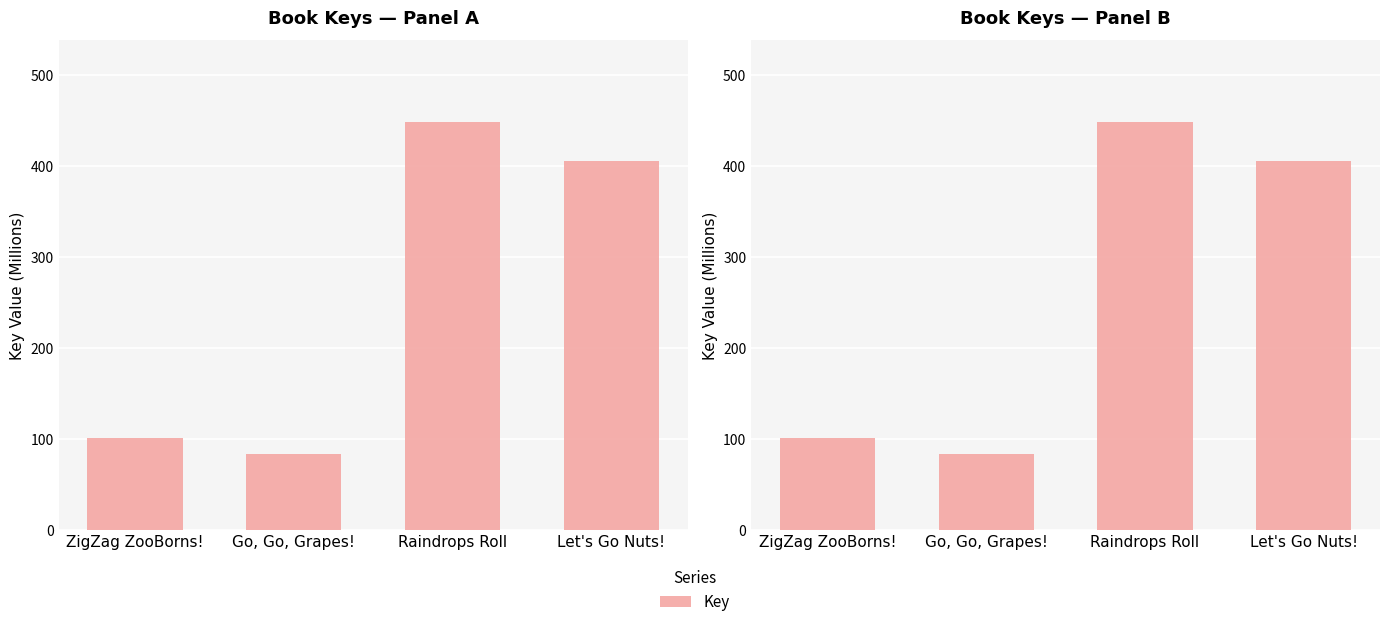

True or false: the data shows 275.8 at Let's Go Nuts!.

False